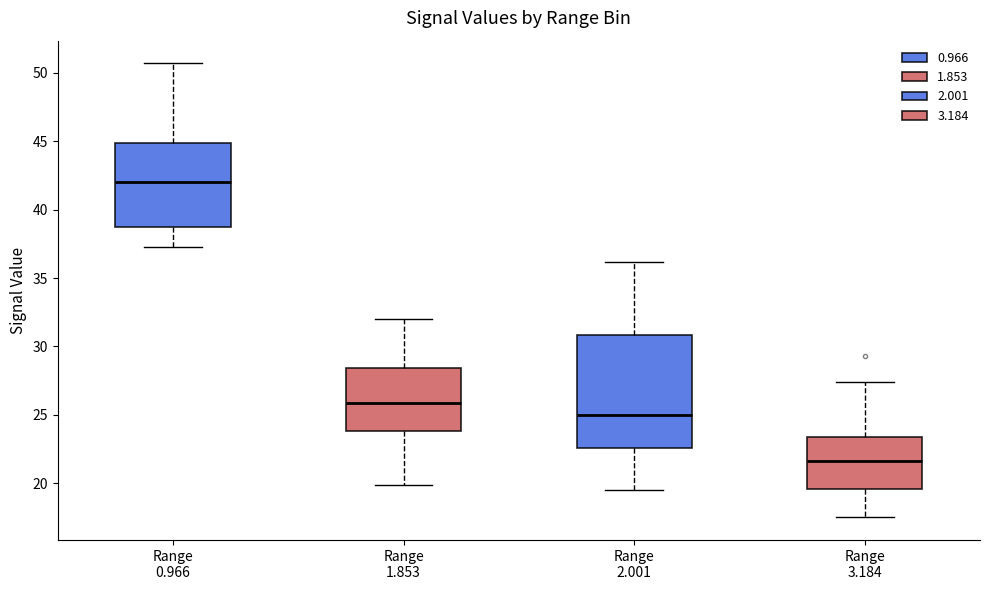

Reading left to right, read every box against the y-axis: the position of its median line, the range the box covers, and the ends of its whiskers. The values are not printed on the chart, so give them approximately, as read against the axis.

Range 0.966: median 42.0, box 38.5 to 45.0, whiskers 37.5 to 50.5
Range 1.853: median 26.0, box 24.0 to 28.5, whiskers 20.0 to 32.0
Range 2.001: median 25.0, box 22.5 to 31.0, whiskers 19.5 to 36.0
Range 3.184: median 21.5, box 19.5 to 23.5, whiskers 17.5 to 27.5